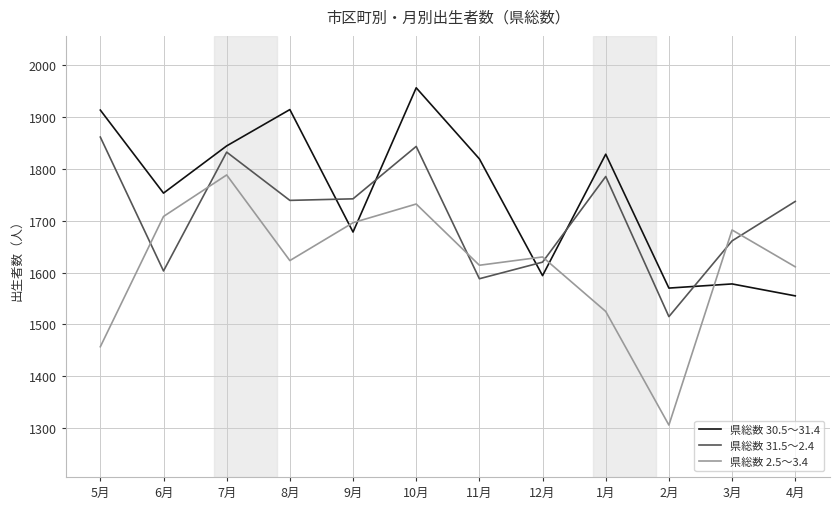

Rank the series at 10月 from lowest to highest value.

県総数 2.5～3.4, 県総数 31.5～2.4, 県総数 30.5～31.4